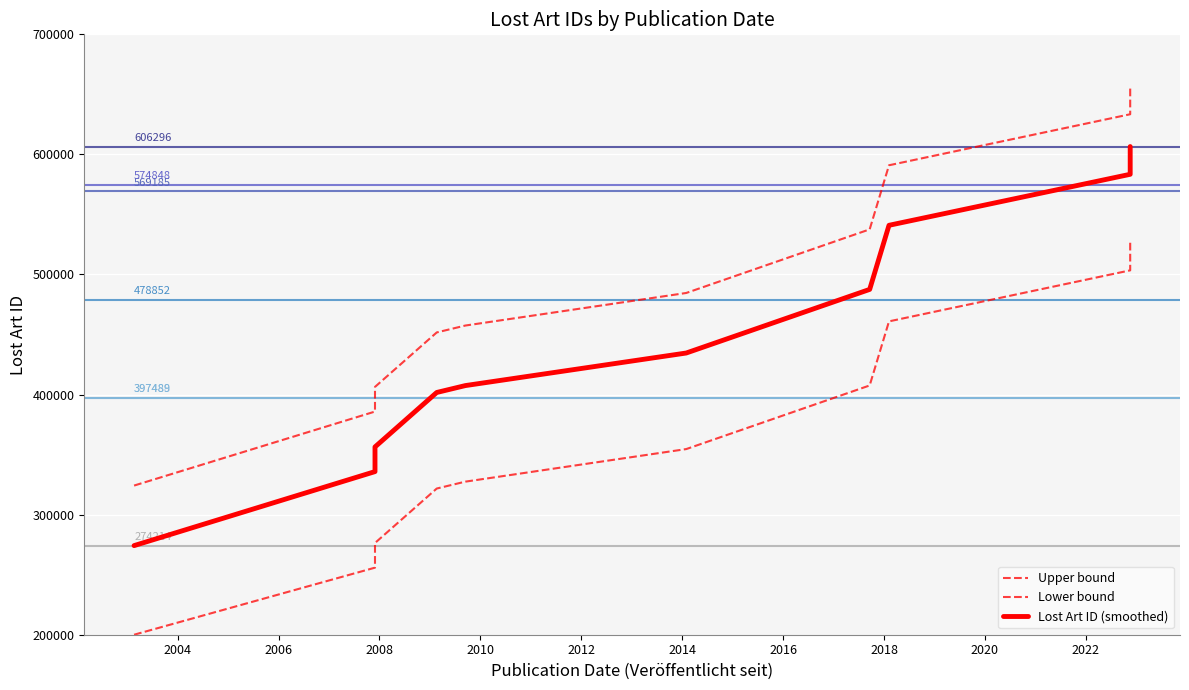

What are all the series names shown in the legend?

Upper bound, Lower bound, Lost Art ID (smoothed)